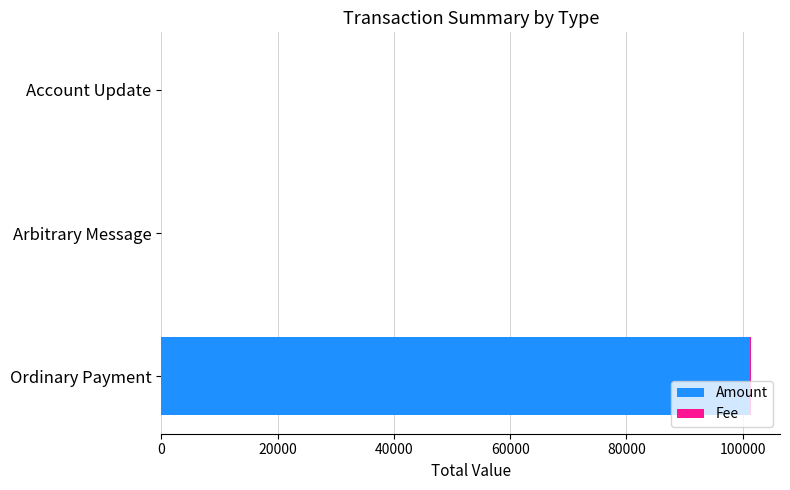

At which category is the sum across all series the highest?

Ordinary Payment